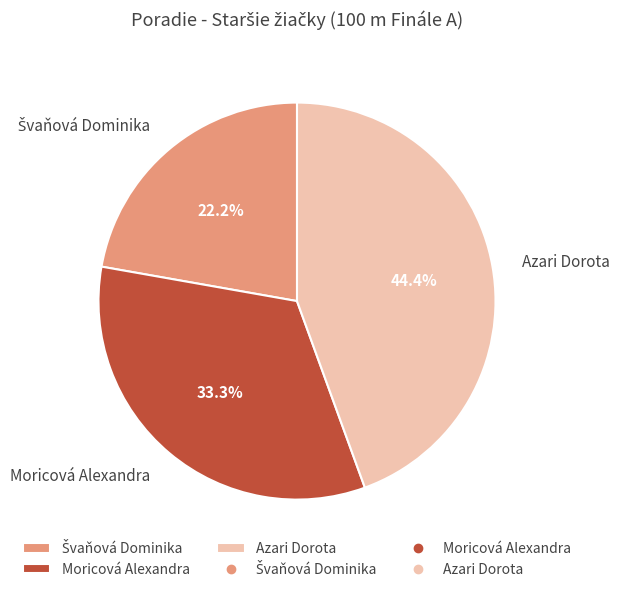

To the nearest percent, what is the average slice percentage?

33%